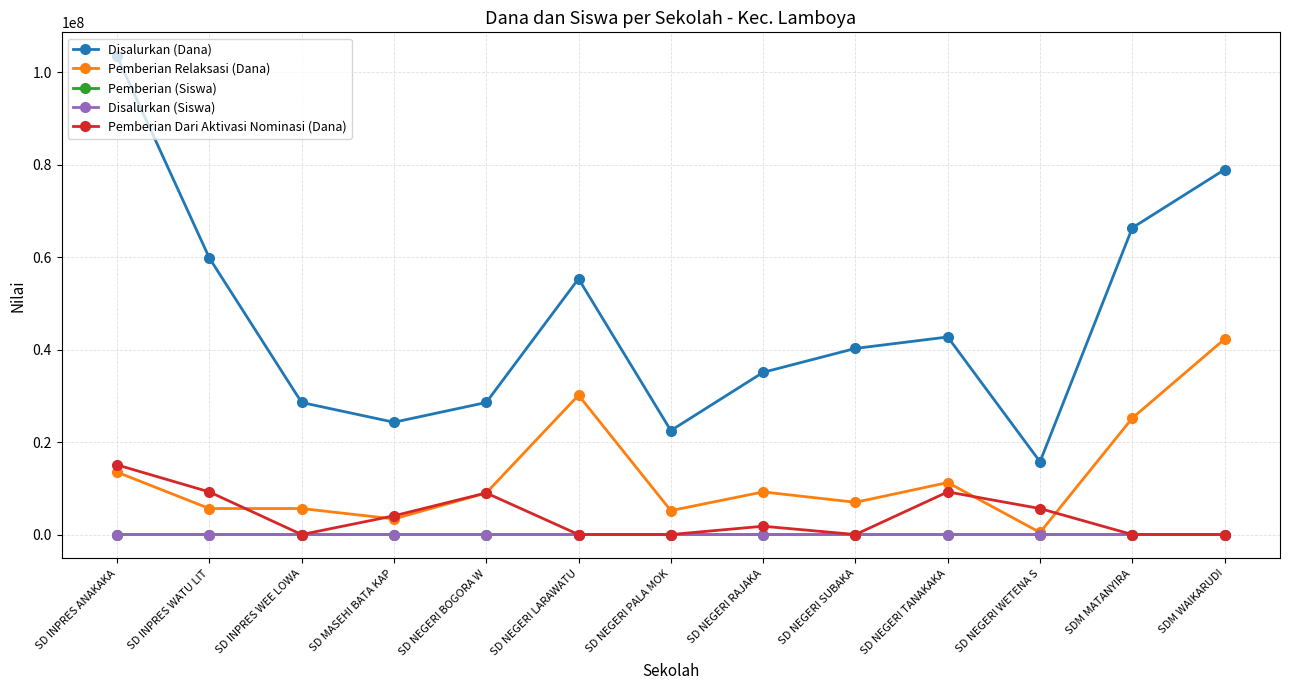

What is the label of the 8th point from the left?

SD NEGERI RAJAKA